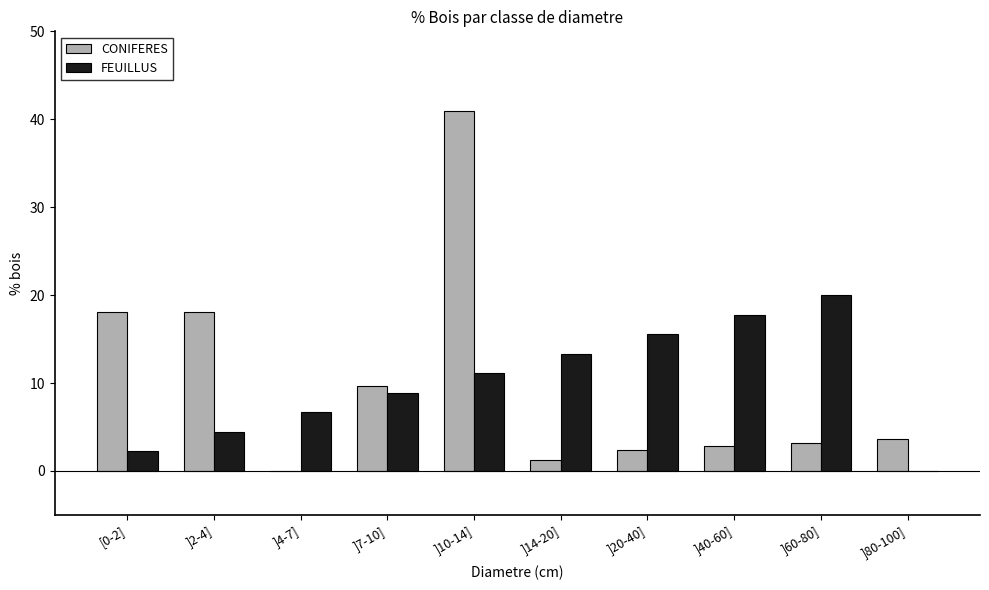

Are the bars grouped side by side (vs. stacked)?

Yes